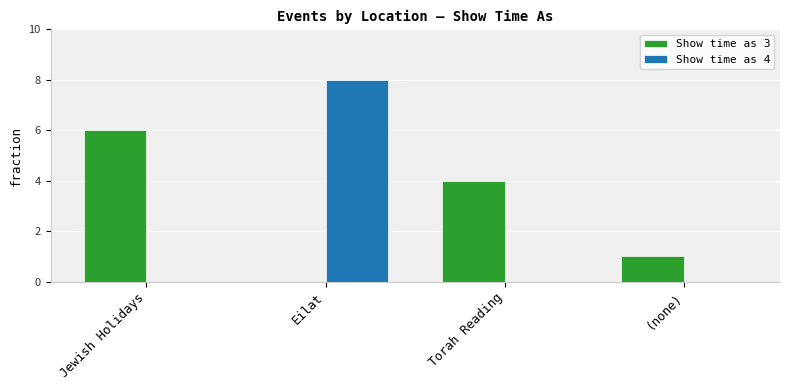

Which series changed the most between Torah Reading and (none)?

Show time as 3